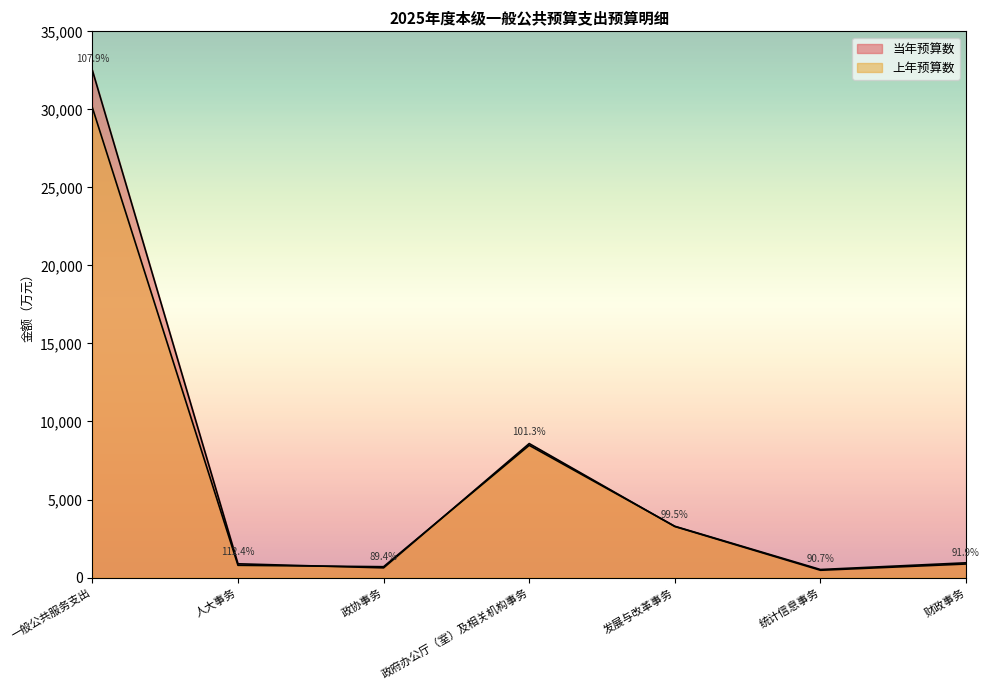

Where is the first local maximum for 上年预算数?

政府办公厅（室）及相关机构事务